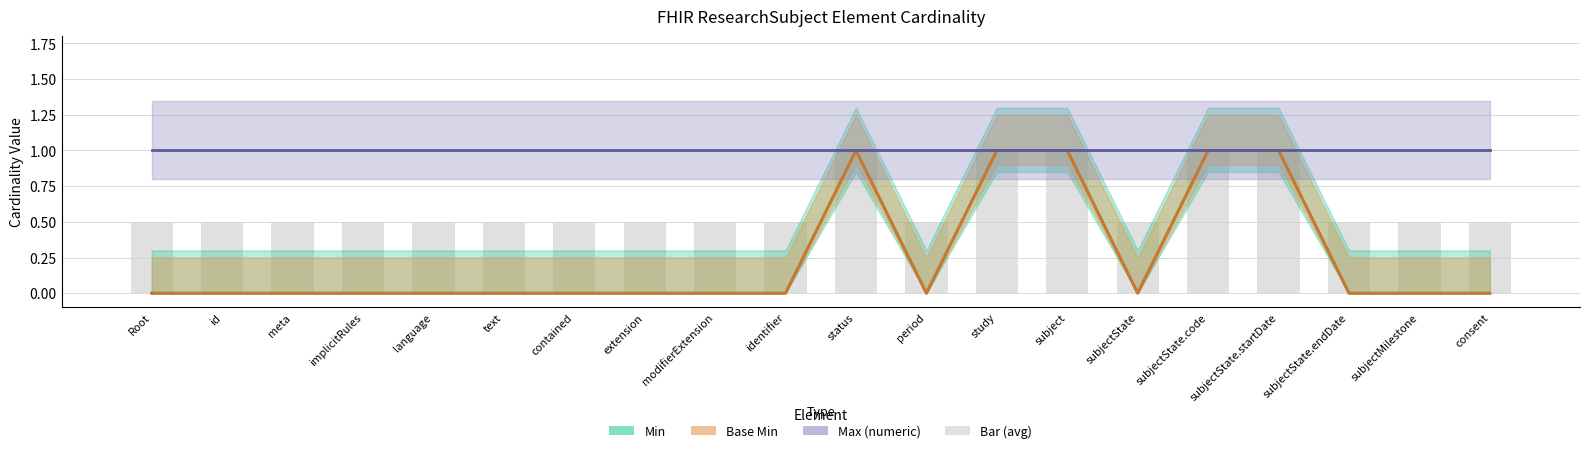

What is the sum of all Base Min values?

5